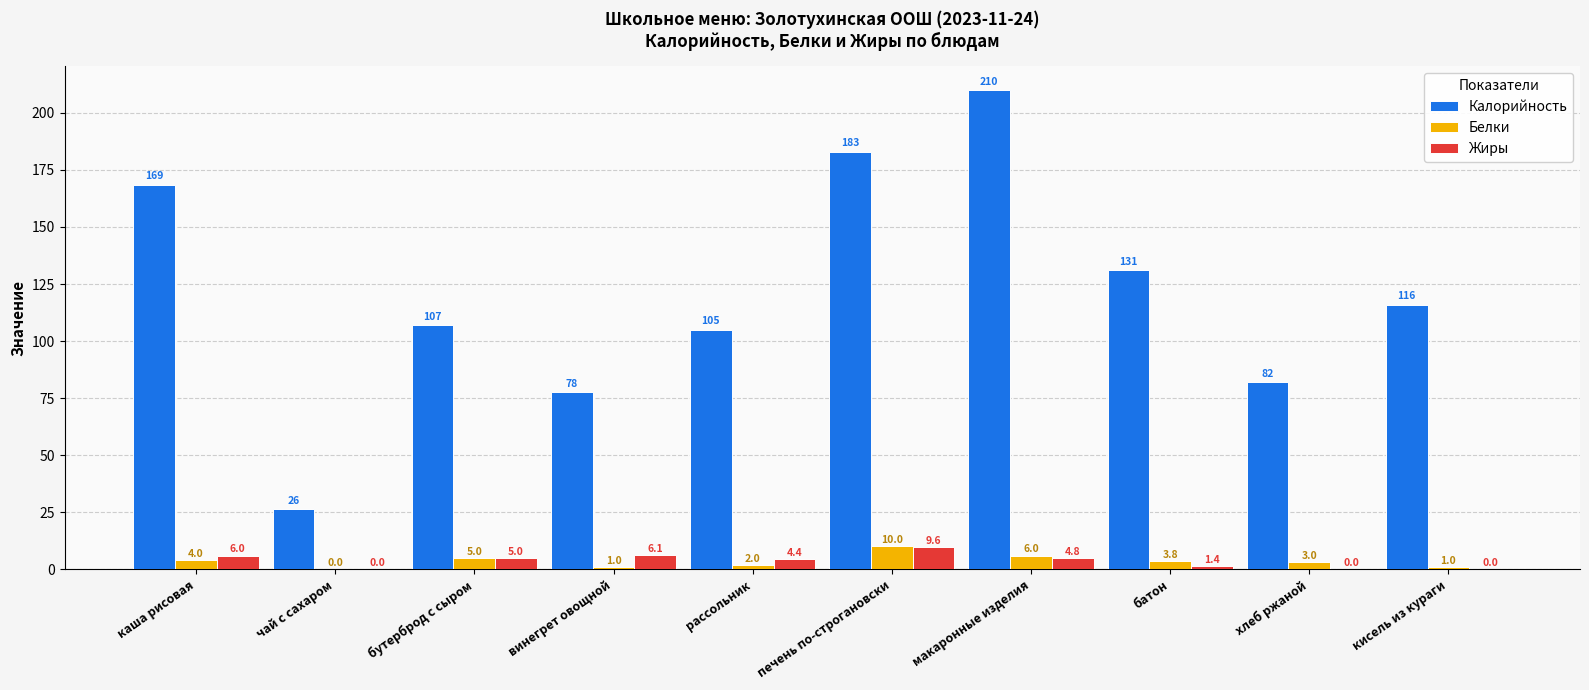

At which category is the sum across all series the highest?

макаронные изделия